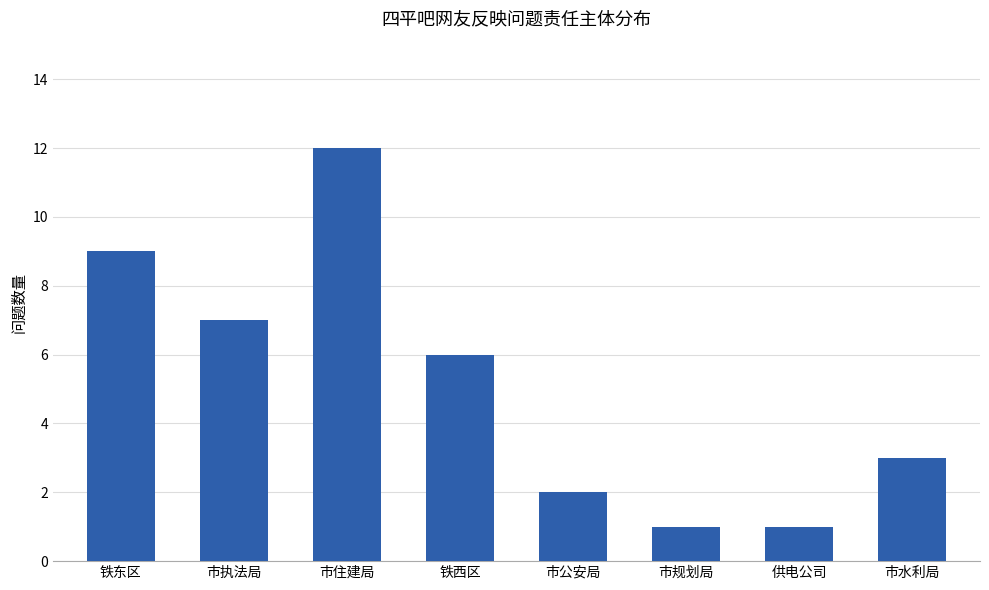

What is the ratio of the value at 市水利局 to the value at 铁东区?

0.3